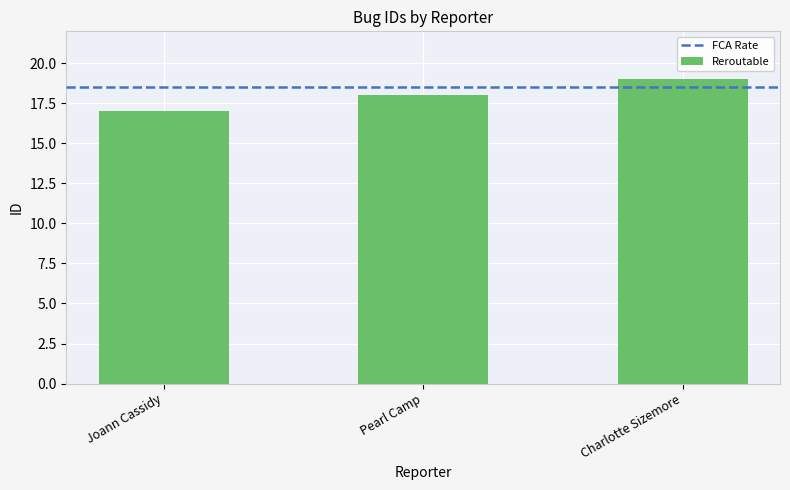

Reading right to left, transcribe all the data shown in this chart.

Charlotte Sizemore=19	Pearl Camp=18	Joann Cassidy=17